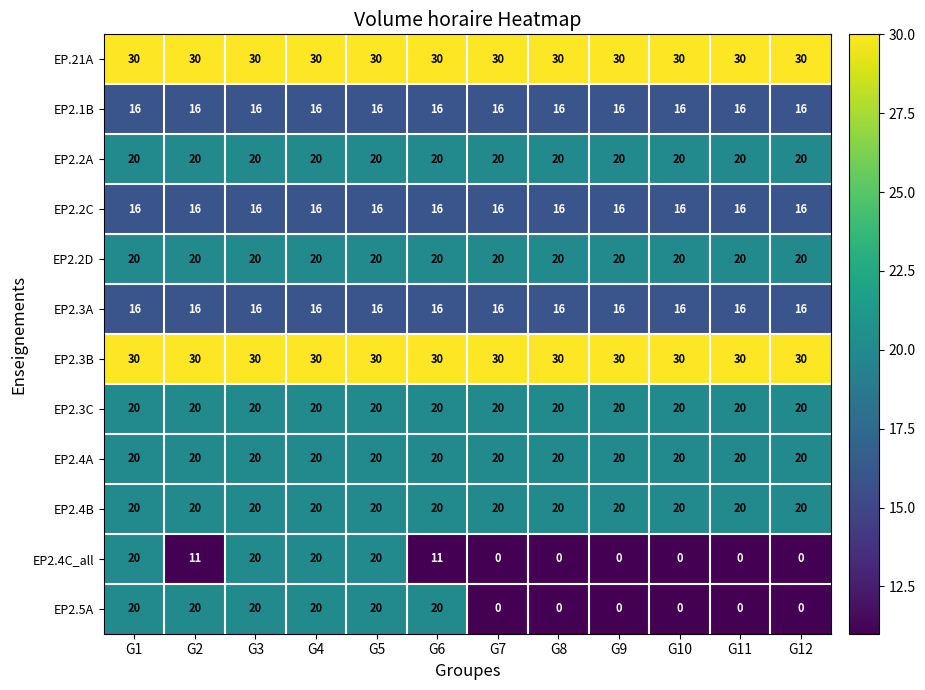

What value does the EP2.2D series have at G2?

20